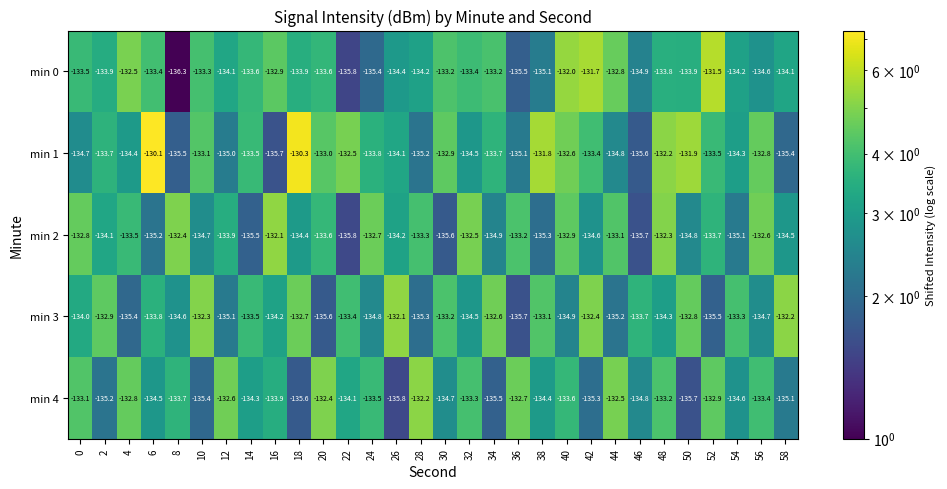

What is the maximum value shown in the chart?

-130.1